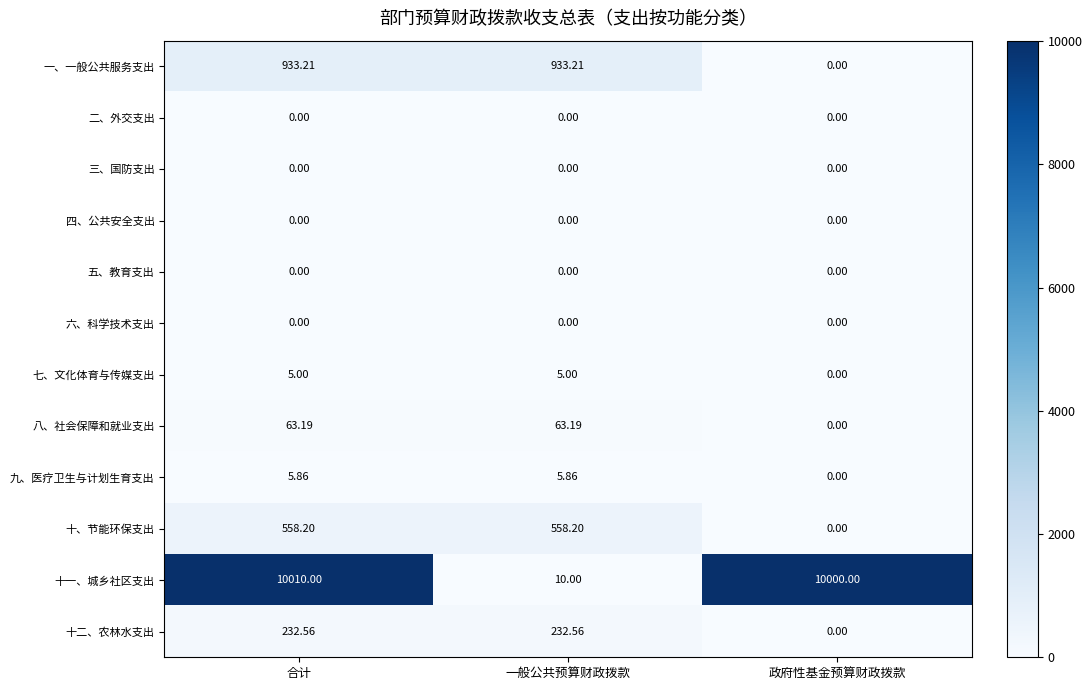

Which category has the highest value across all series?

合计